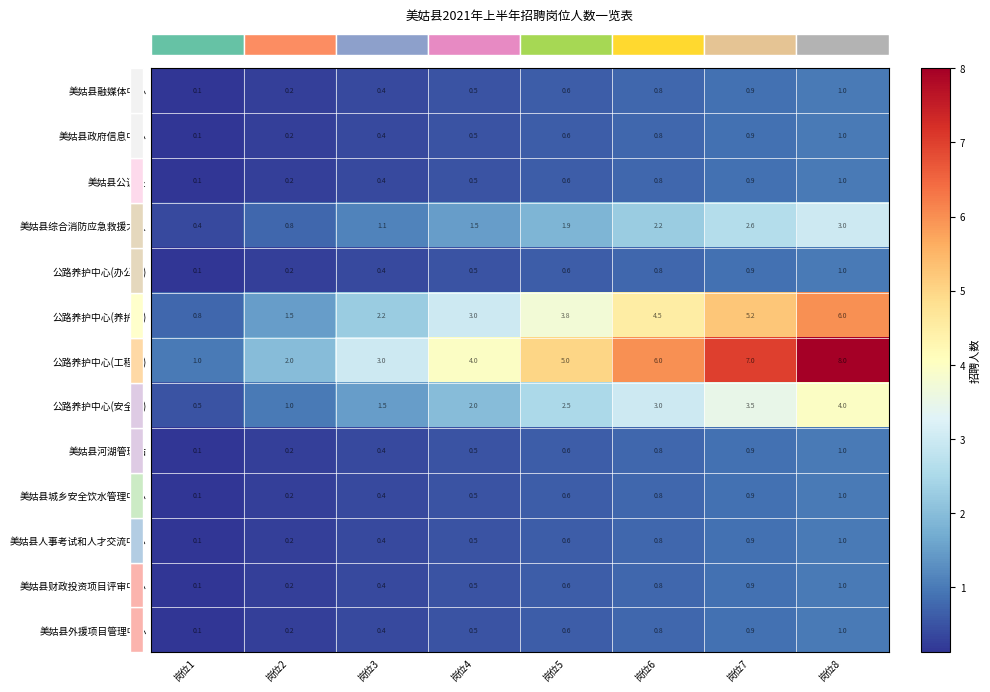

The 美姑县人事考试和人才交流中心 series shows 1.0 at 岗位8. True or false?

True